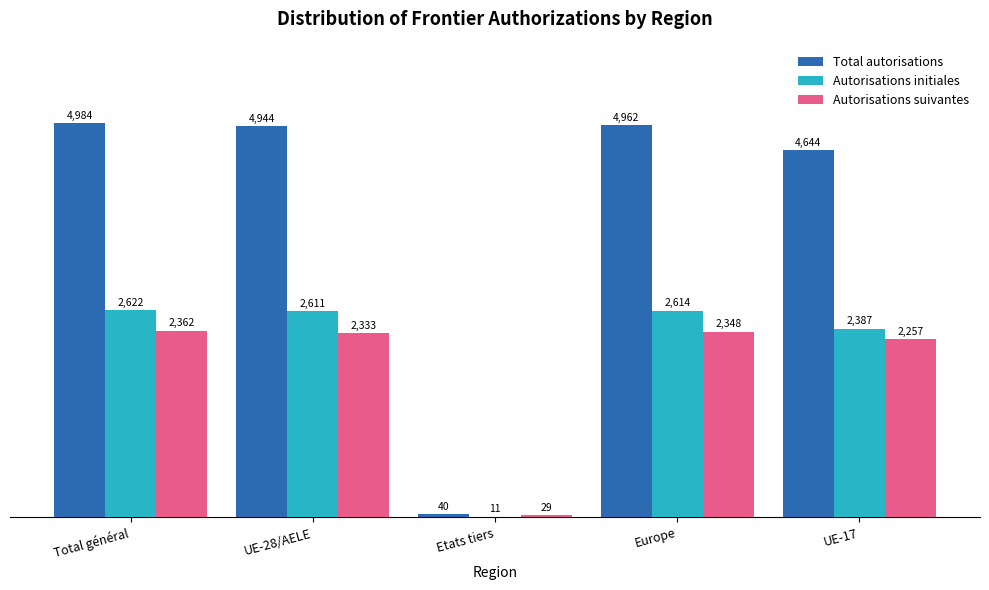

At which category is the sum across all series the highest?

Total général